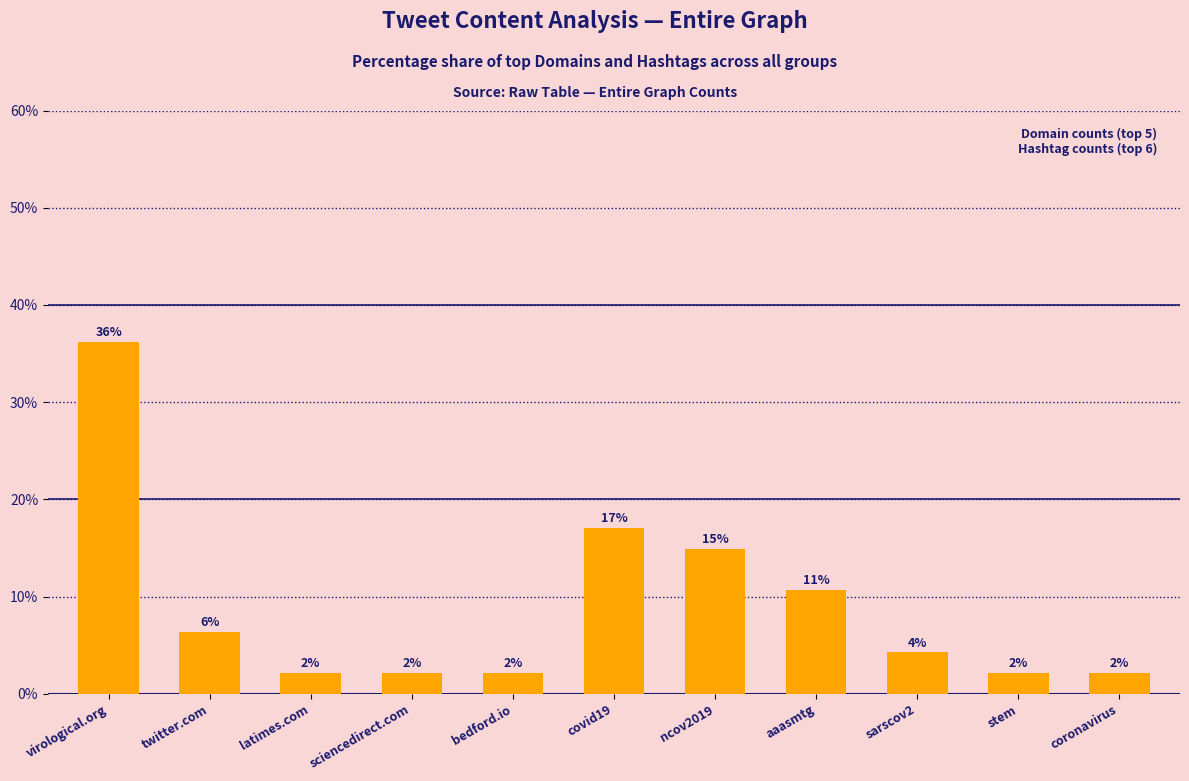

Is it true that the value at sarscov2 is 6.9?

False